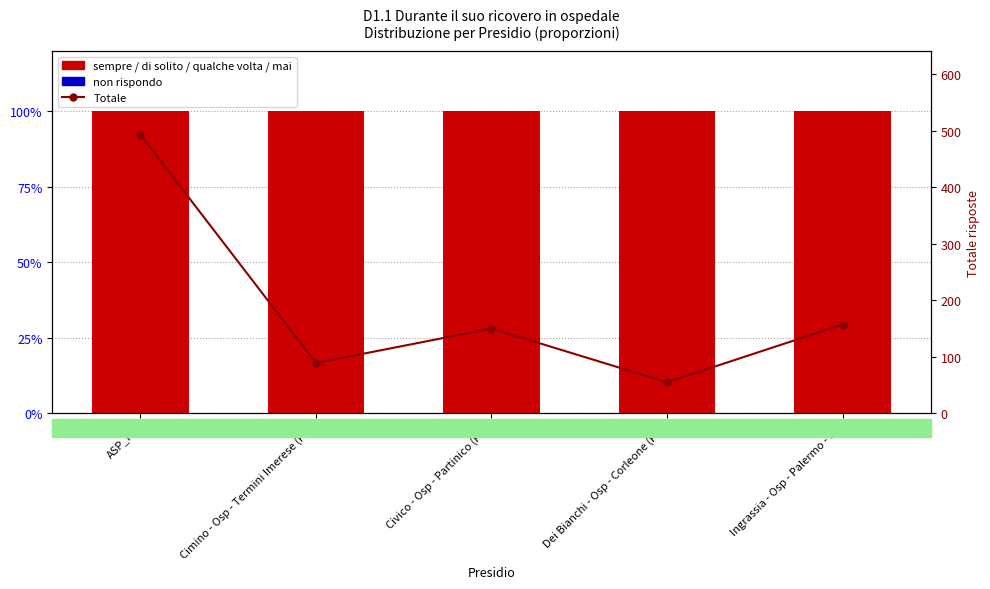

Which series has the largest total across all categories?

Totale